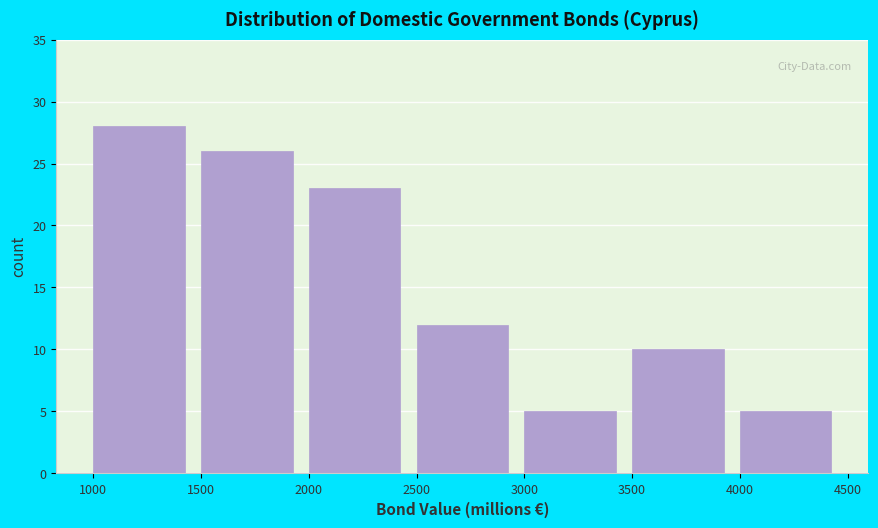

Reading left to right, transcribe this chart: for each bar, give the range it covers on the x-axis and its height. The values are not printed on the chart, so give them approximately, as read against the axis.

1000 to 1500: 28
1500 to 2000: 26
2000 to 2500: 23
2500 to 3000: 12
3000 to 3500: 5
3500 to 4000: 10
4000 to 4500: 5